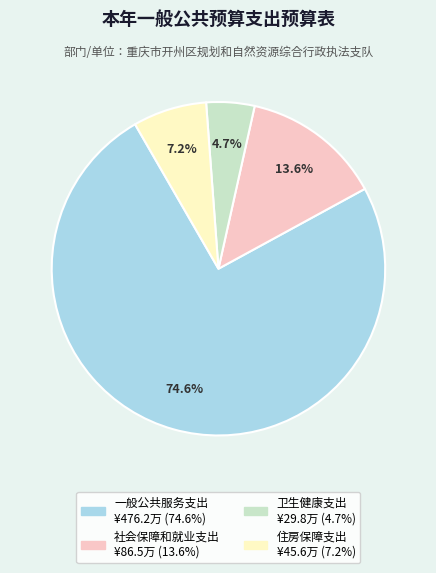

Approximately how many times larger is the value at 社会保障和就业支出 compared to 卫生健康支出?

2.9